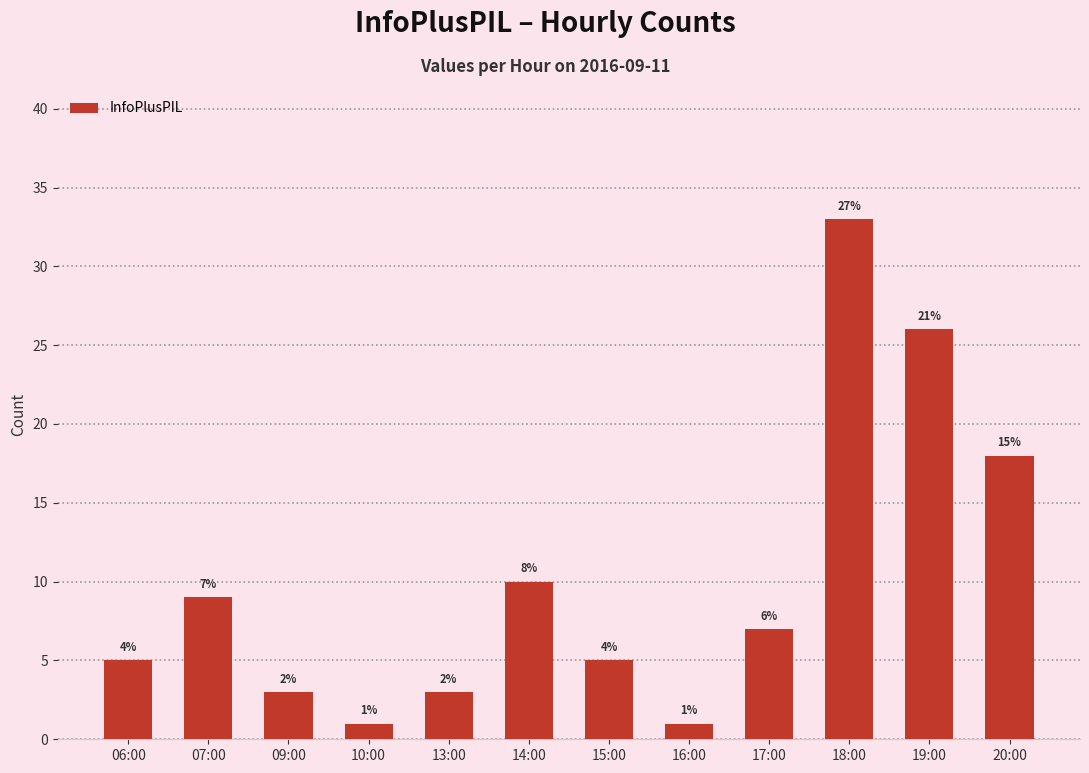

Are the bars horizontal?

No